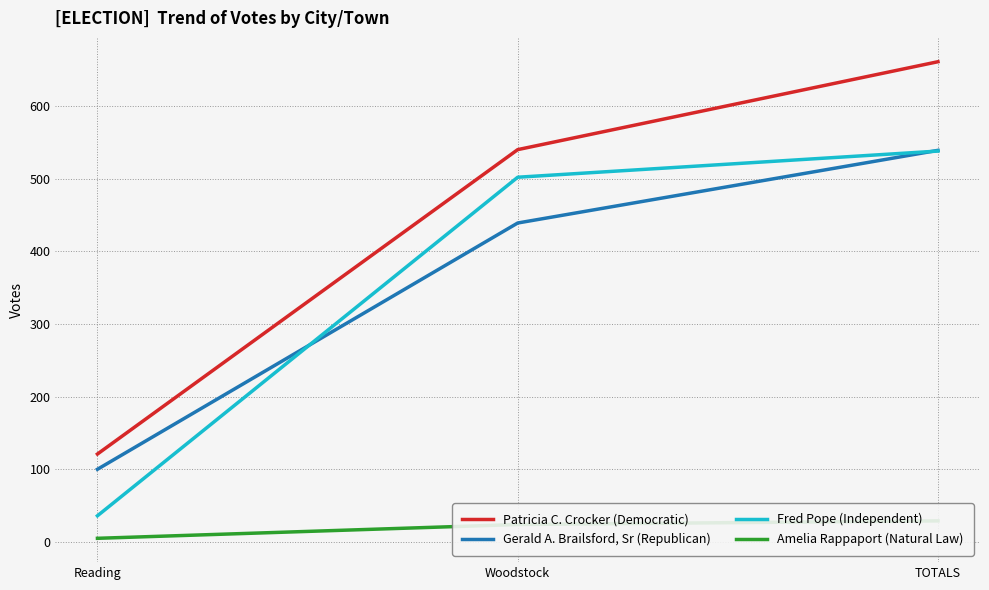

What are all the series names shown in the legend?

Patricia C. Crocker (Democratic), Gerald A. Brailsford, Sr (Republican), Fred Pope (Independent), Amelia Rappaport (Natural Law)